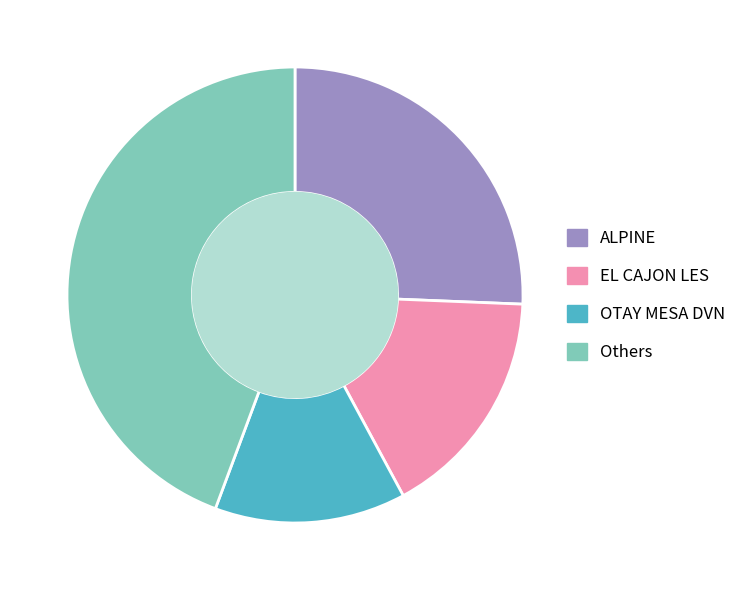

What is the smallest slice in the pie chart?

OTAY MESA DVN